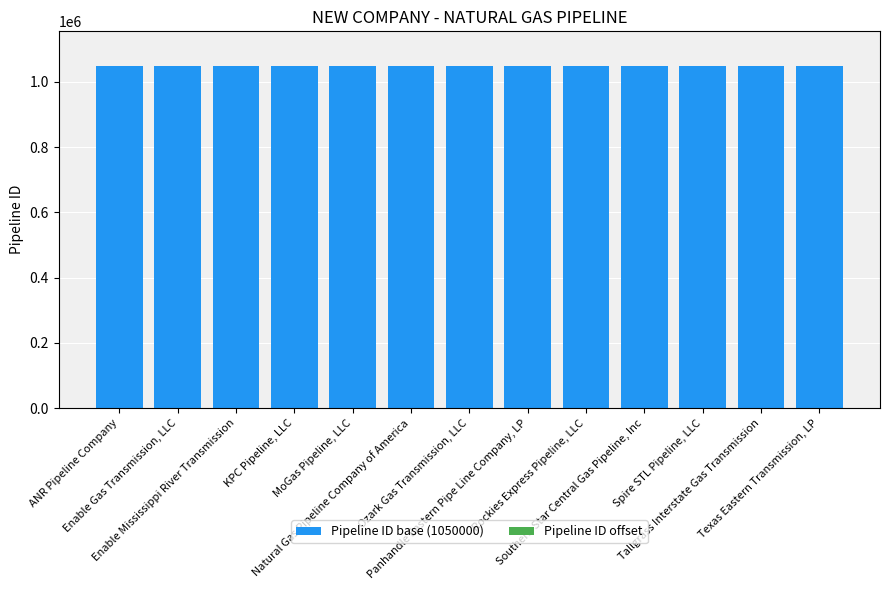

Are the bars grouped side by side (vs. stacked)?

No